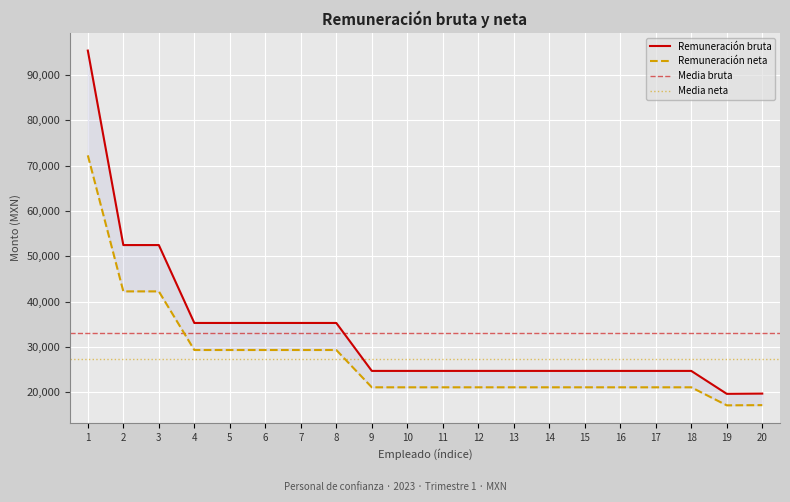

What is the difference between the highest and lowest values at 2?

10215.5